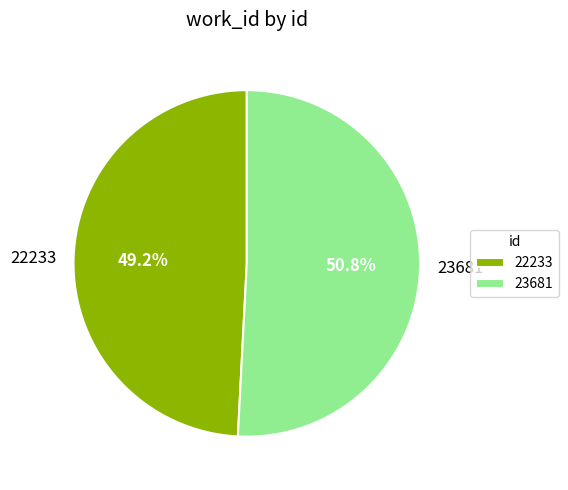

Count the number of slices in the pie.

2